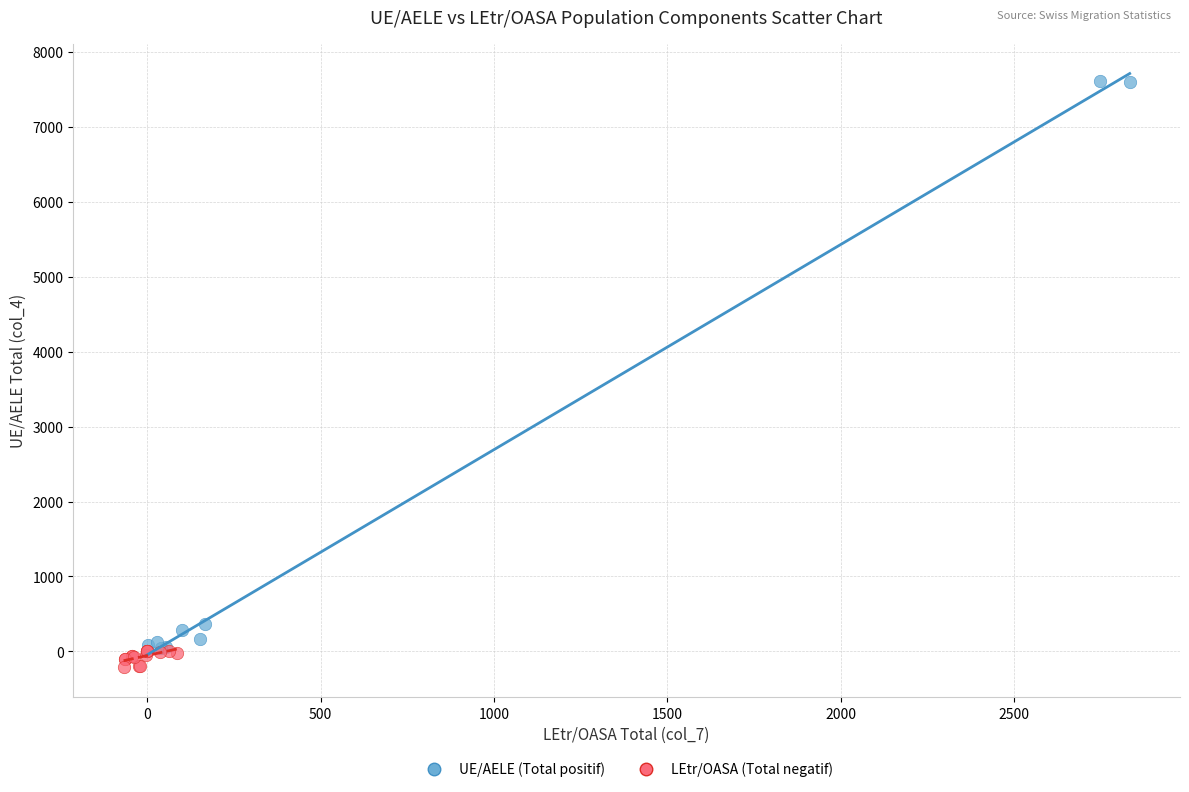

Which series contains the lowest Y value?

LEtr/OASA (Total negatif)